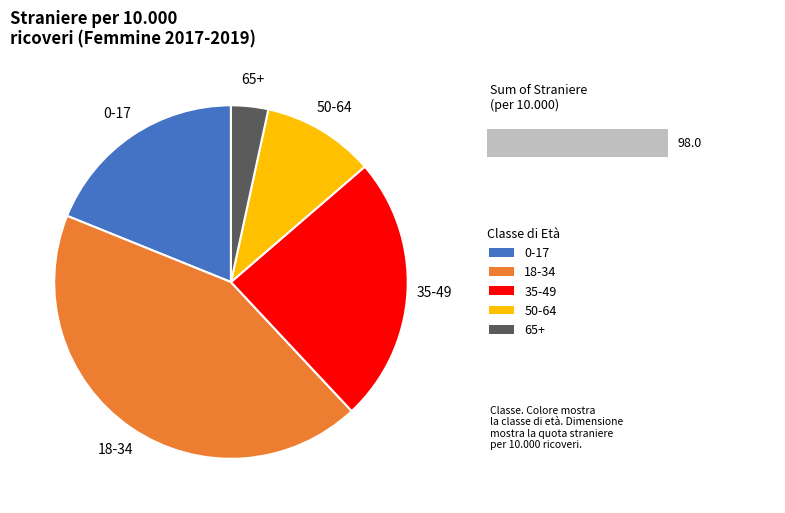

Is there a majority slice in this chart?

No